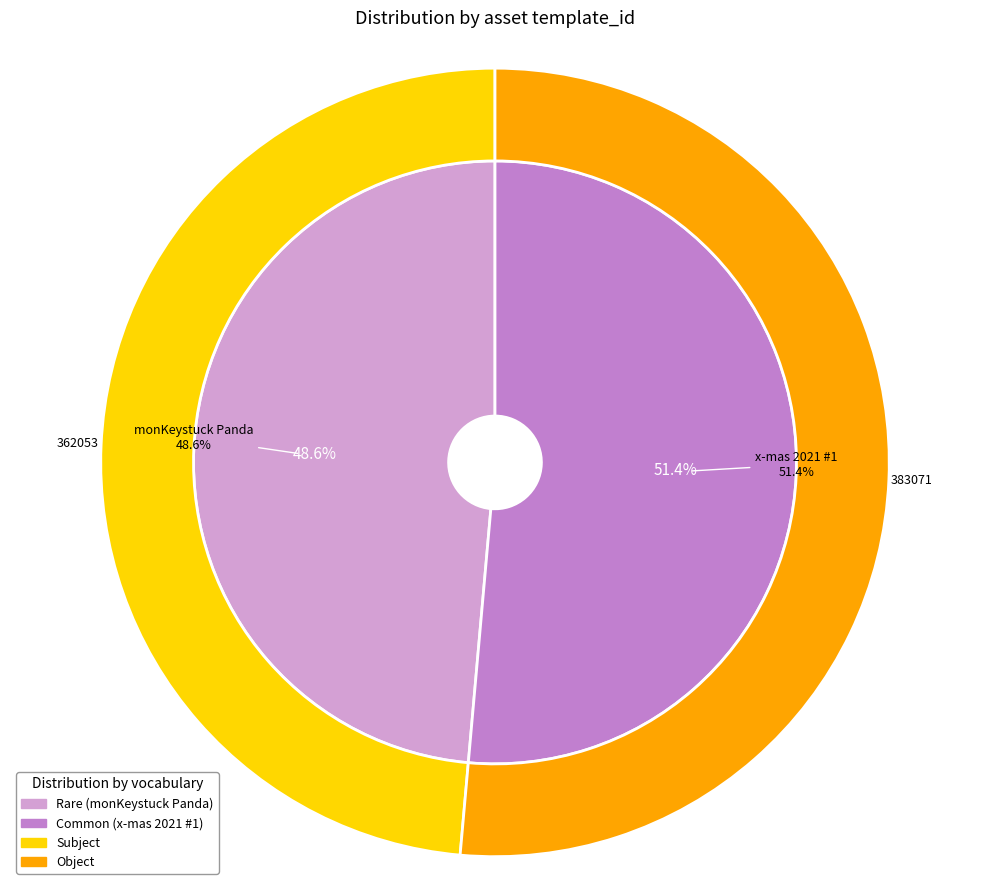

Is it true that monKeystuck Panda is 49% of the pie?

True